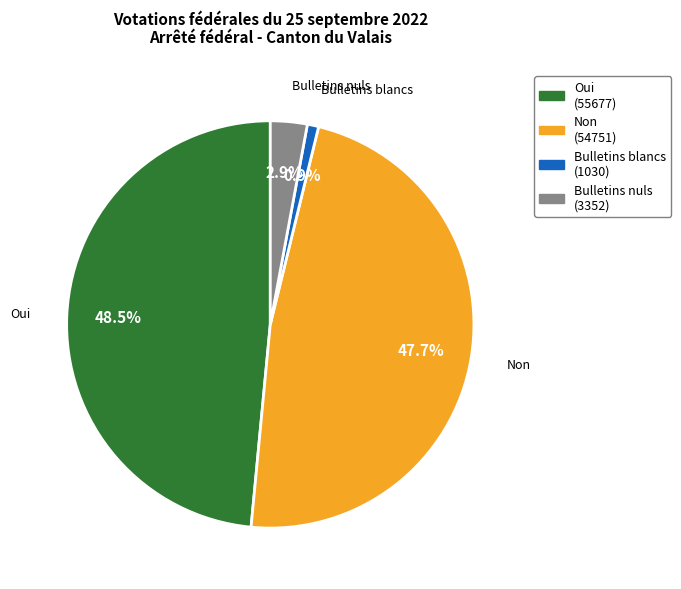

To the nearest percent, what is the difference between the Bulletins blancs and Oui slice percentages?

48%